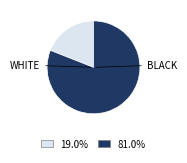

Does any single category account for the majority?

Yes